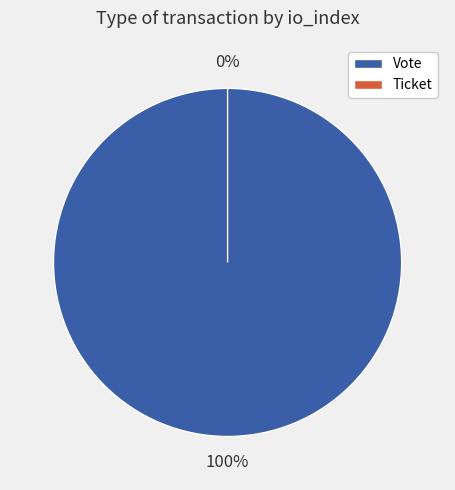

Rank the categories by value from highest to lowest.

Vote, Ticket